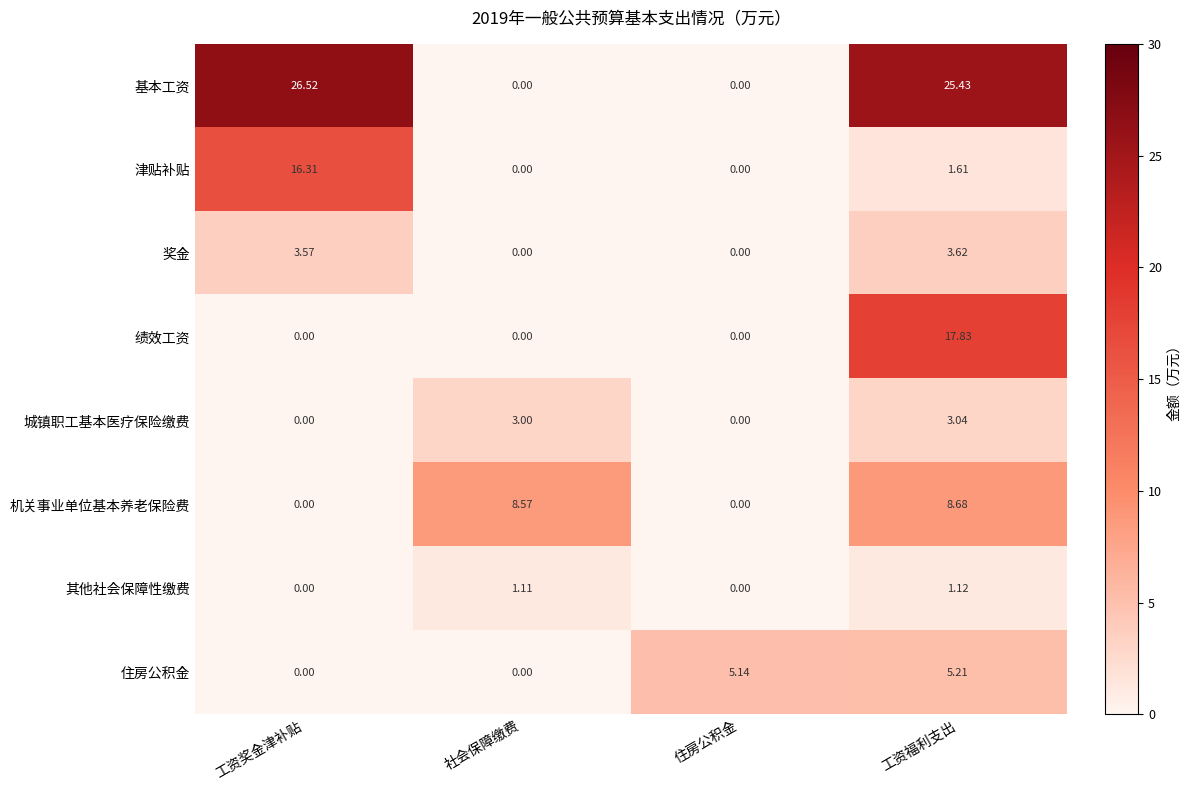

How many categories are shown in the chart?

4